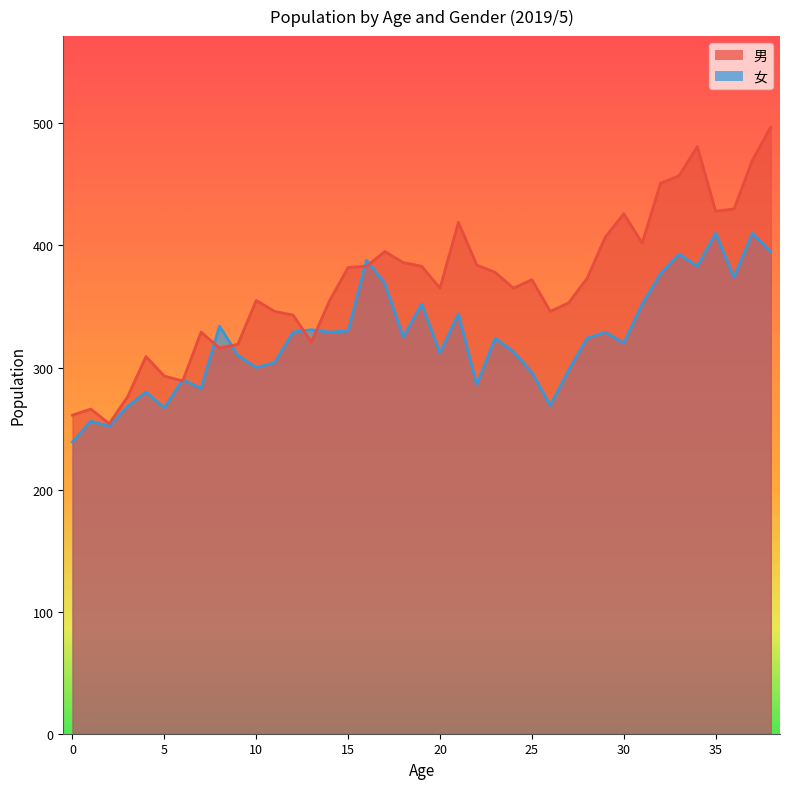

What are all the series names shown in the legend?

男, 女